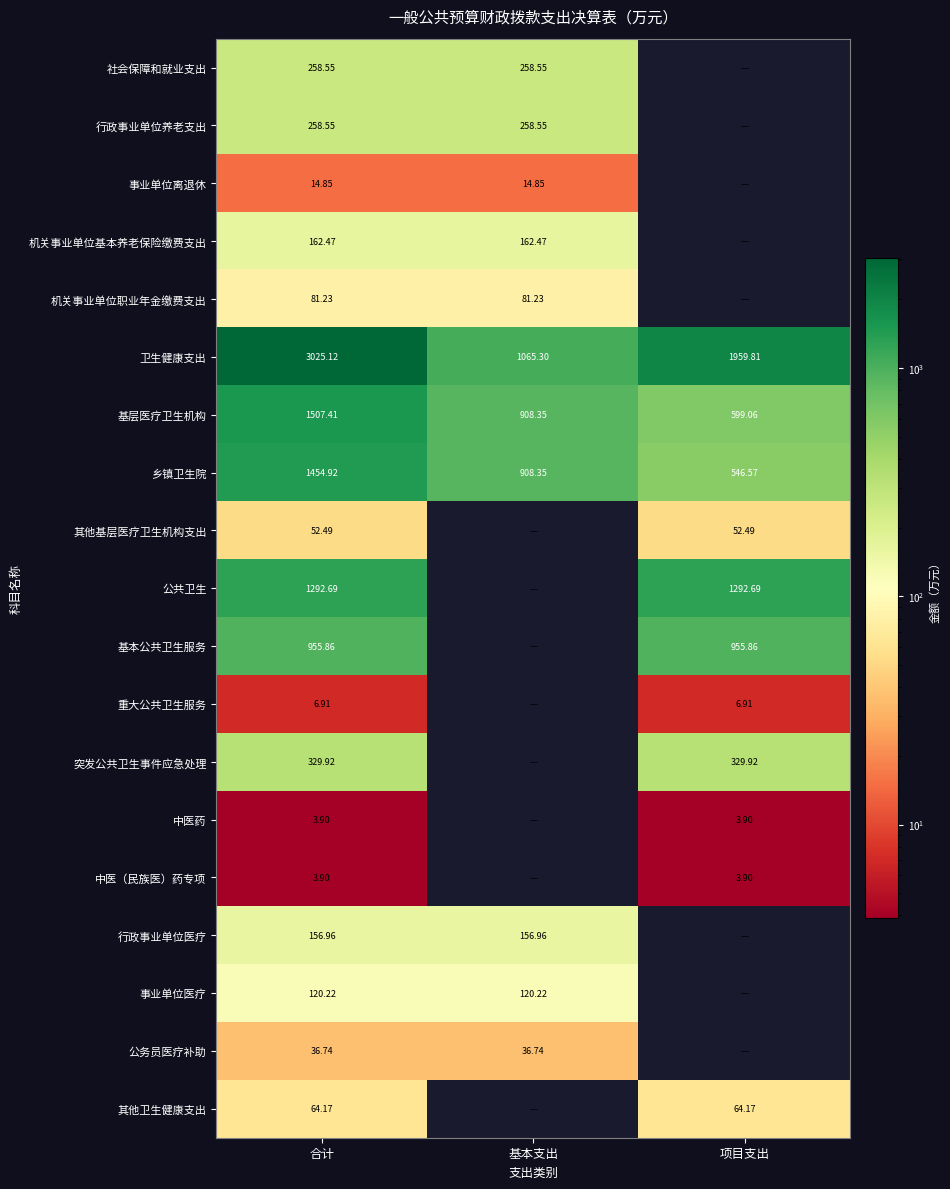

The 乡镇卫生院 series shows 1454.9 at 合计. True or false?

True